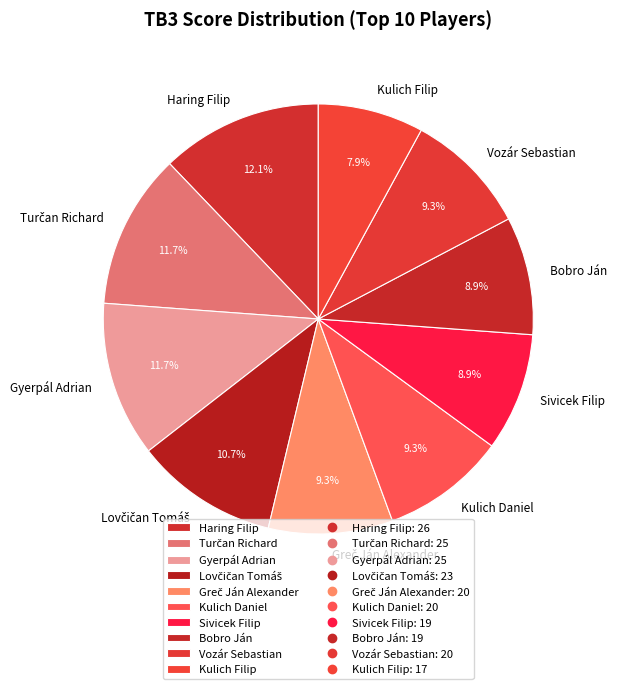

Does Vozár Sebastian represent more than half of the total?

No